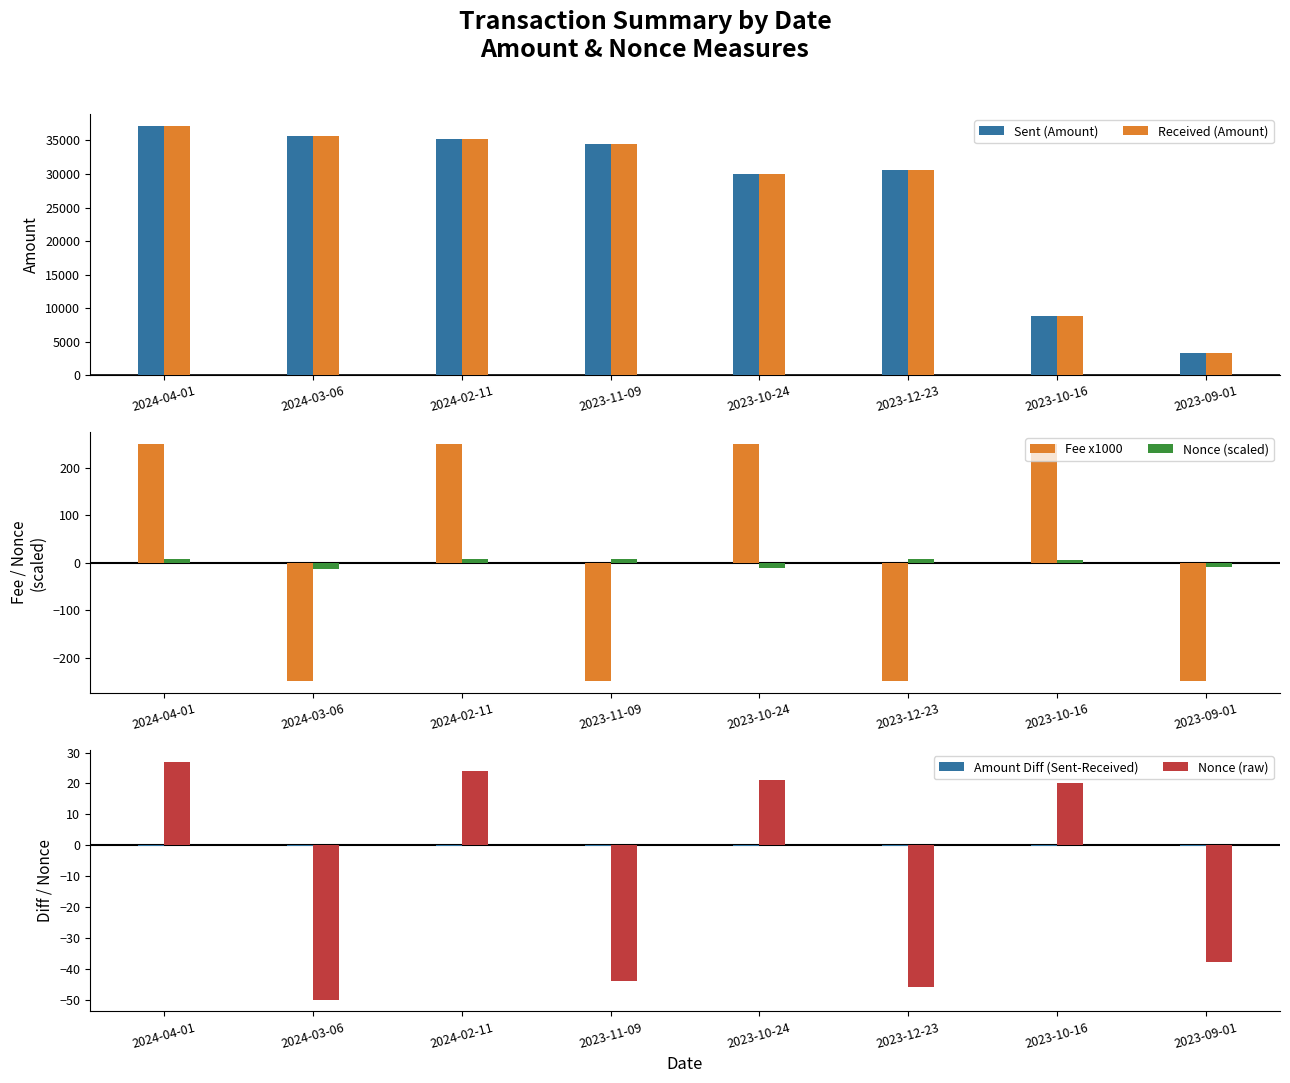

Read the Nonce (raw) value at 2023-10-24.

21.0